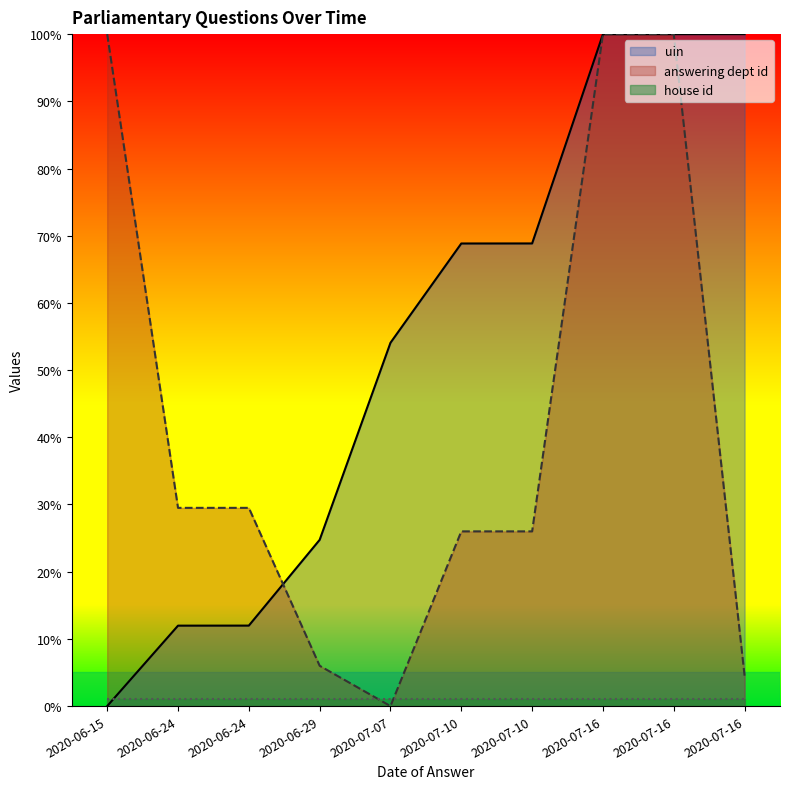

Is it true that uin equals 164.6 at 2020-07-16?

False